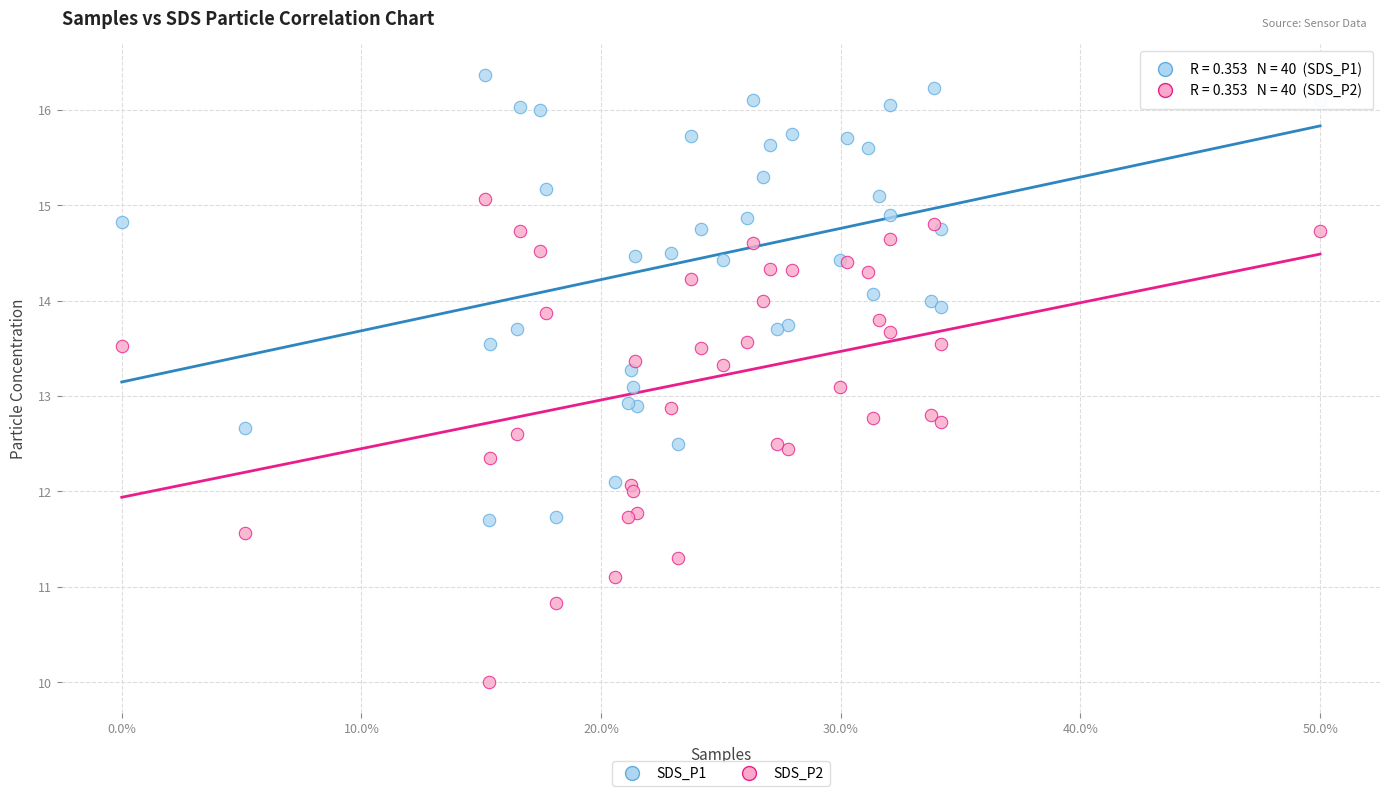

Which series reaches the maximum Y coordinate?

SDS_P1